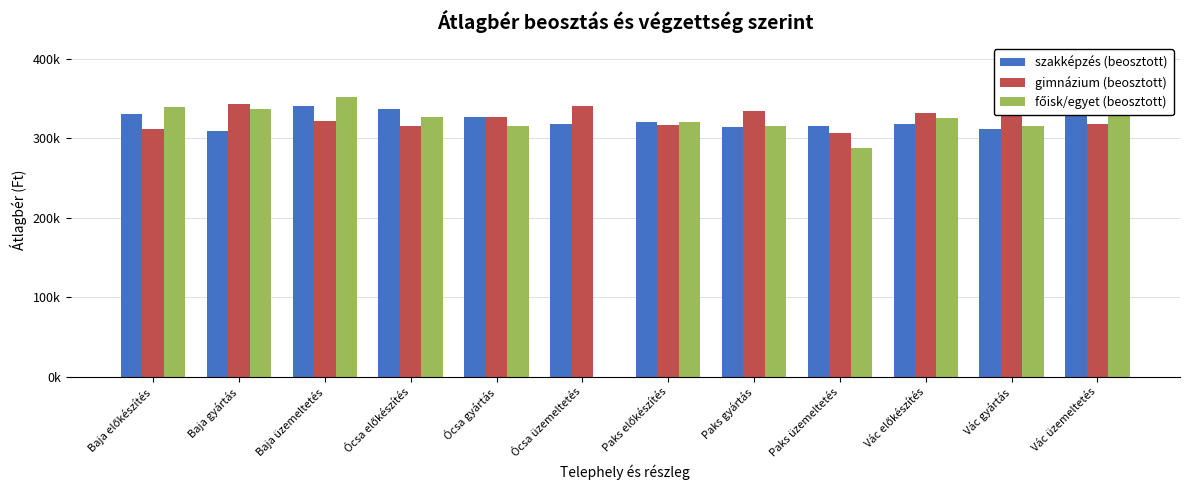

What is the label of the 2nd bar from the left?

Baja gyártás